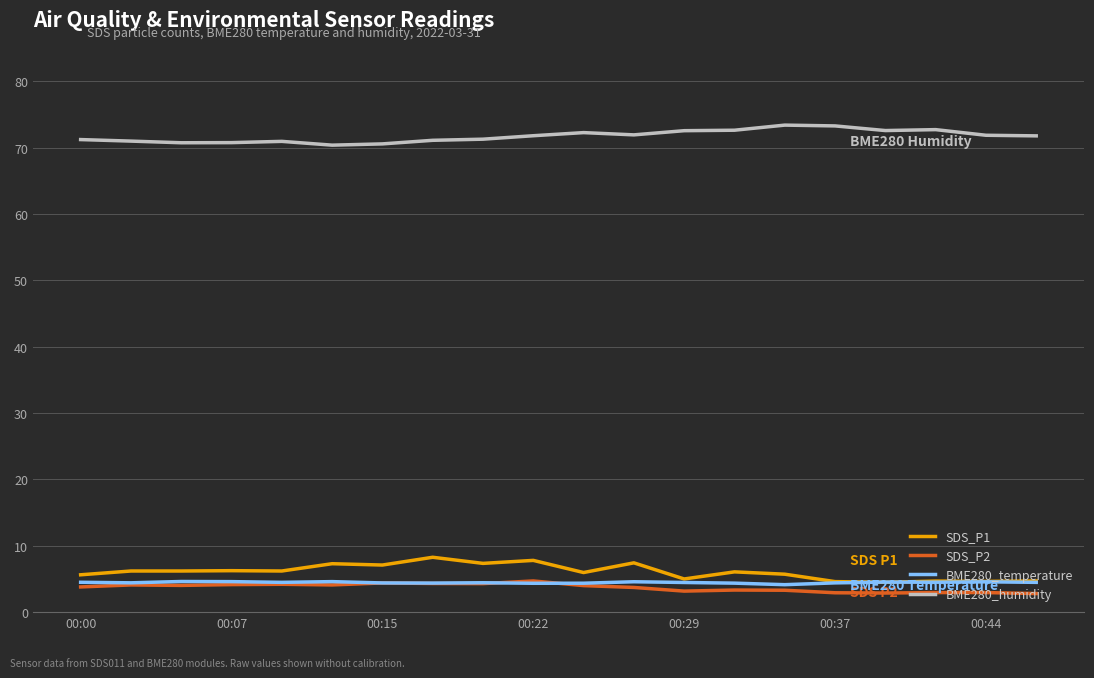

True or false: BME280_humidity and SDS_P1 cross at least once.

False